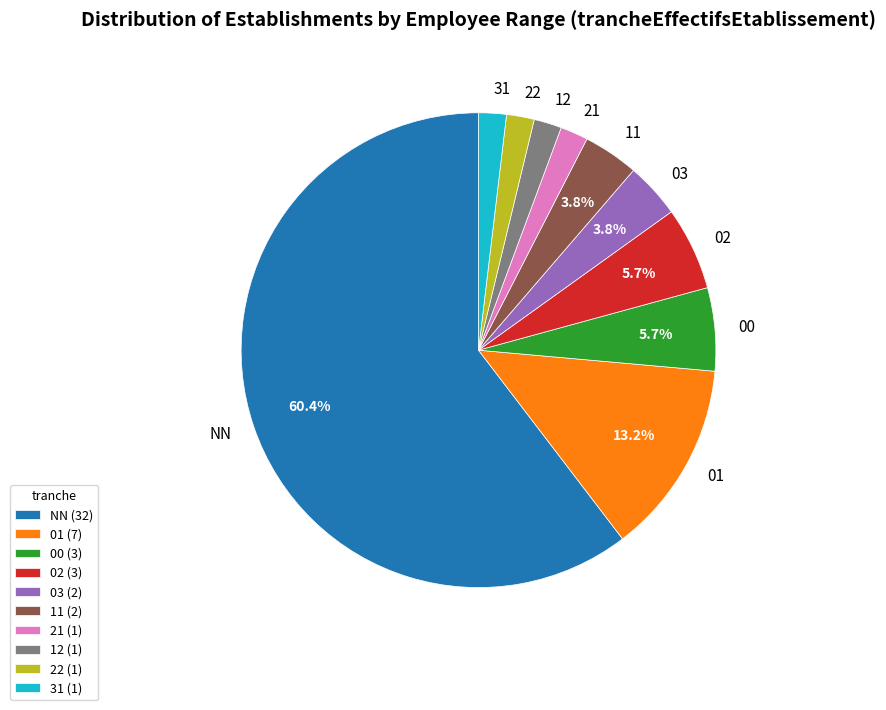

Is there any slice that represents more than half of the pie?

Yes